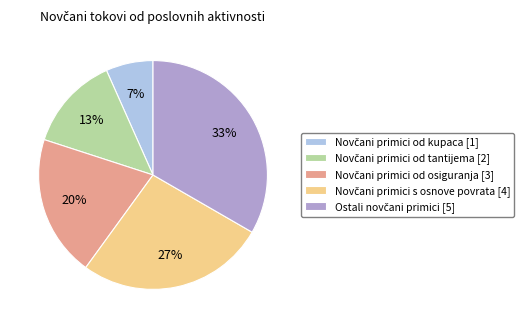

Is there a majority slice in this chart?

No